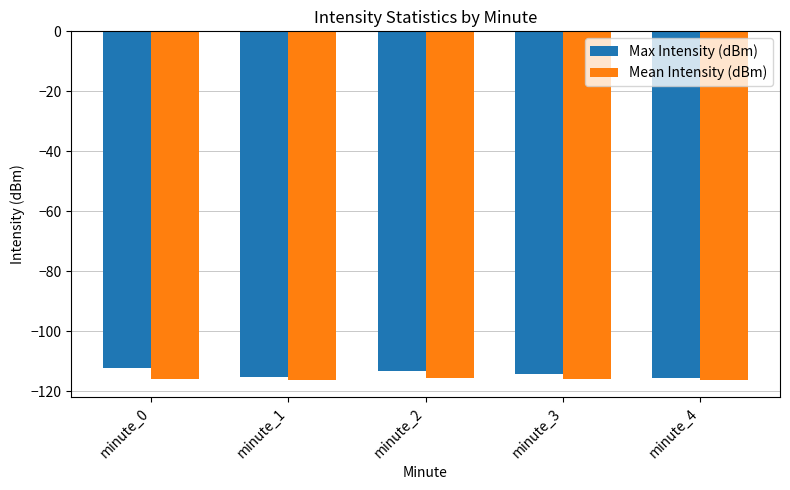

What is the sum of all Max Intensity (dBm) values?

-570.8